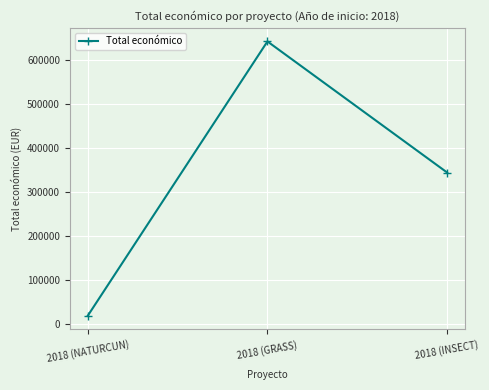

Rank the categories by value from highest to lowest.

2018 (GRASS), 2018 (INSECT), 2018 (NATURCUN)